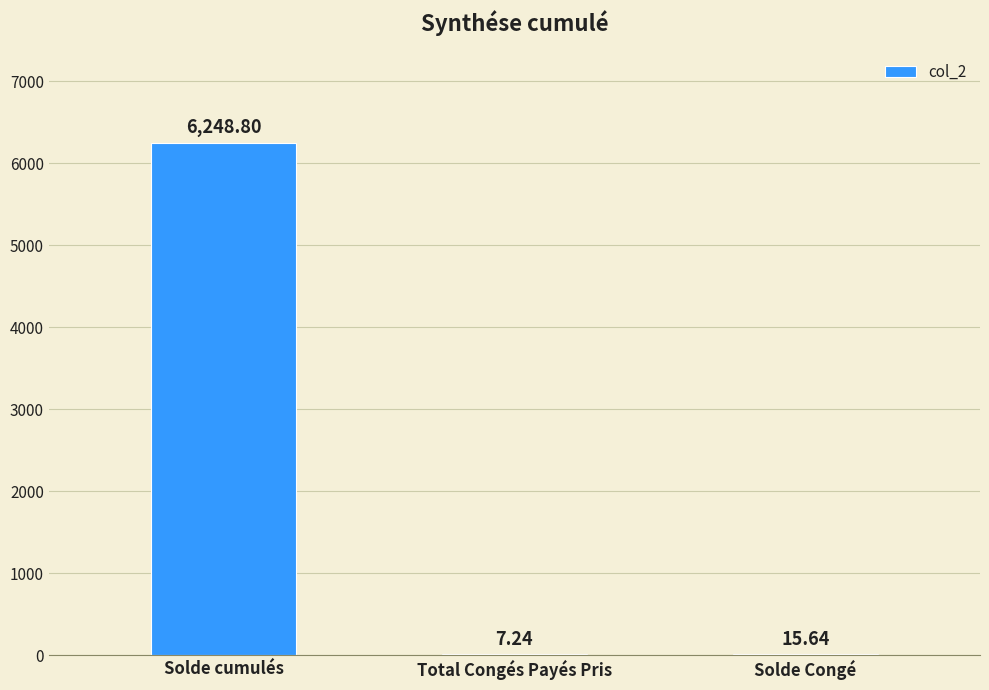

Between Solde Congé and Total Congés Payés Pris, which is larger?

Solde Congé